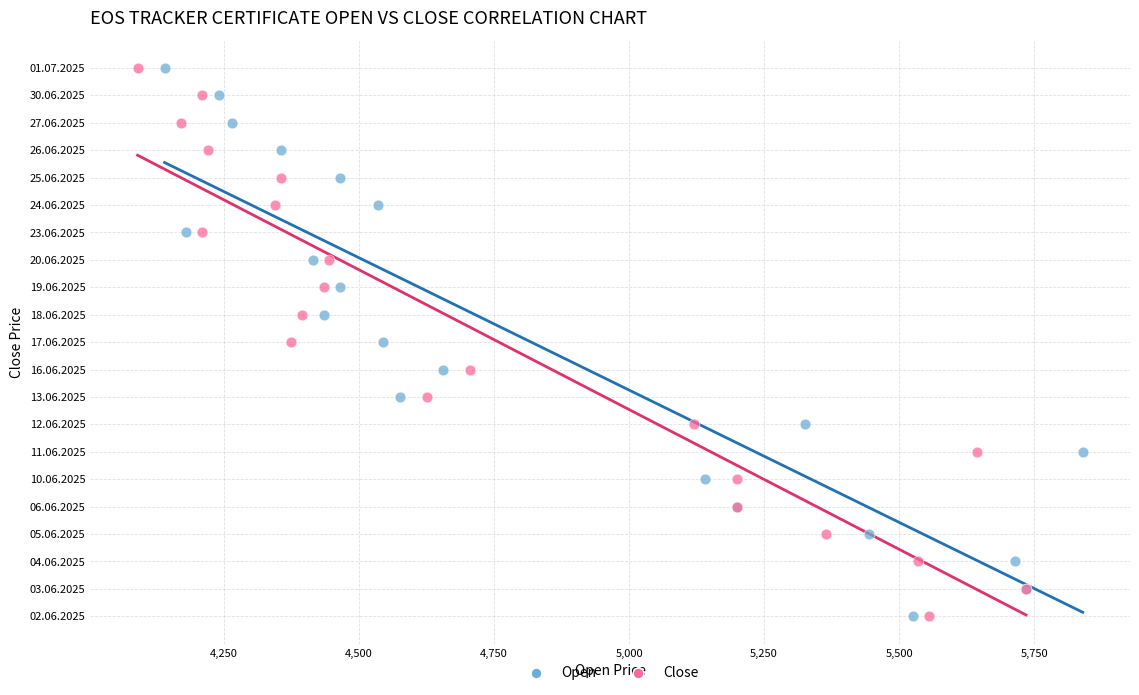

What are all the series names shown in the legend?

Open, Close